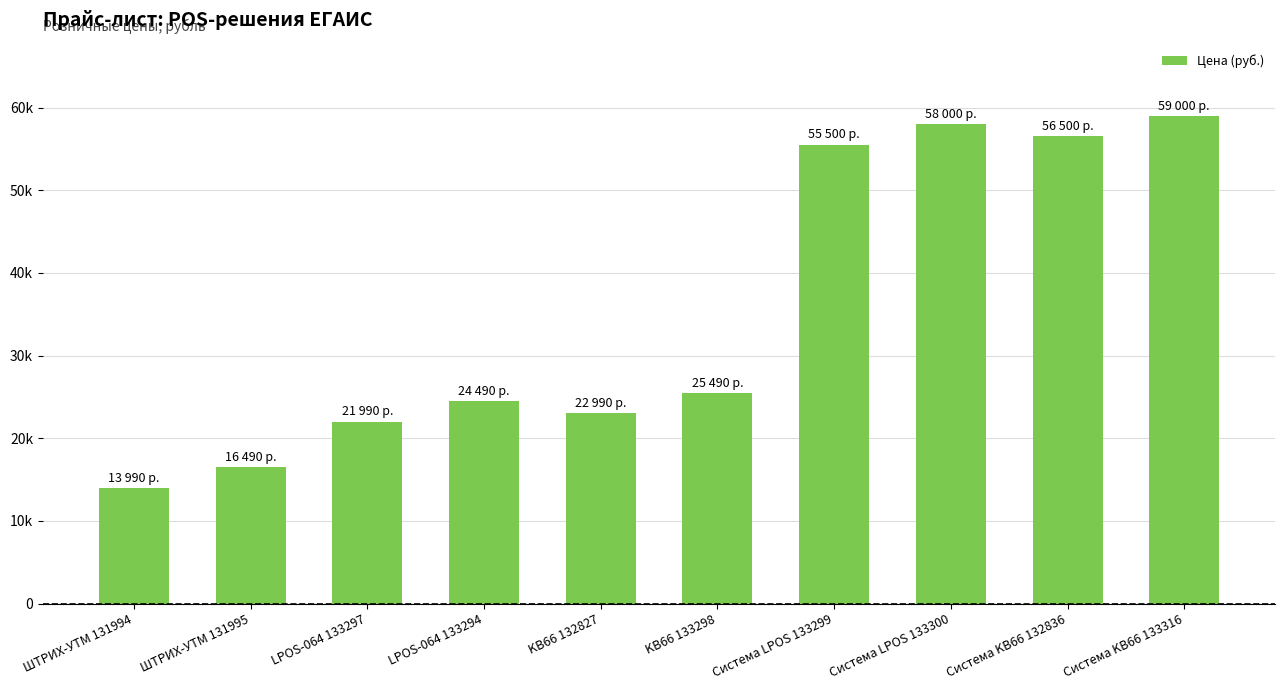

True or false: the data shows 19087 at Система KB66 132836.

False